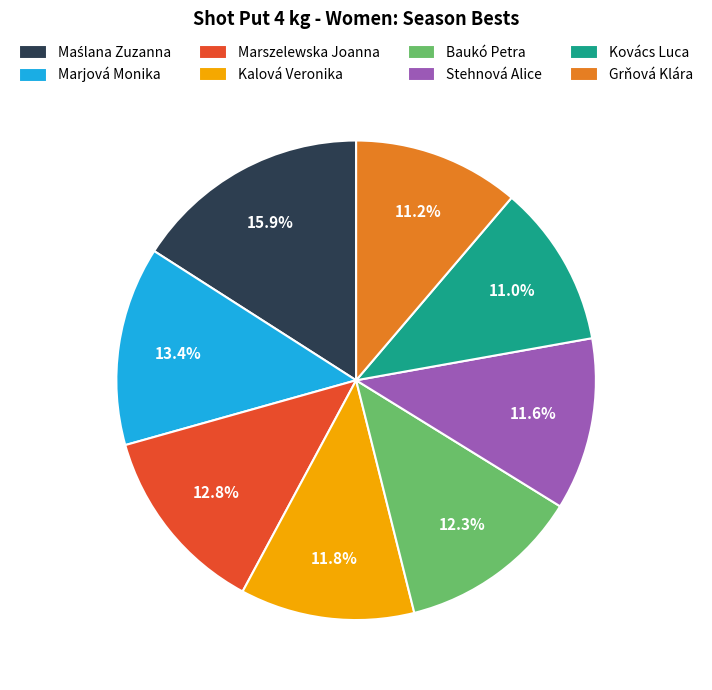

What percentage is NOT represented by Kalová Veronika?

88.2%